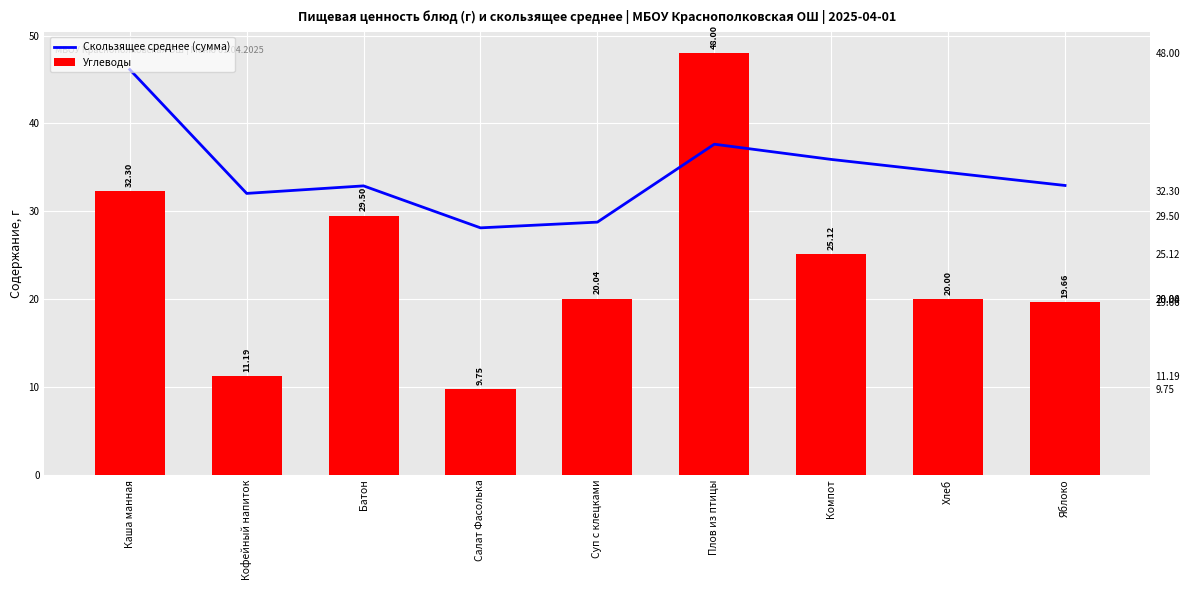

The value of Углеводы at Кофейный напиток is 17.4. True or false?

False